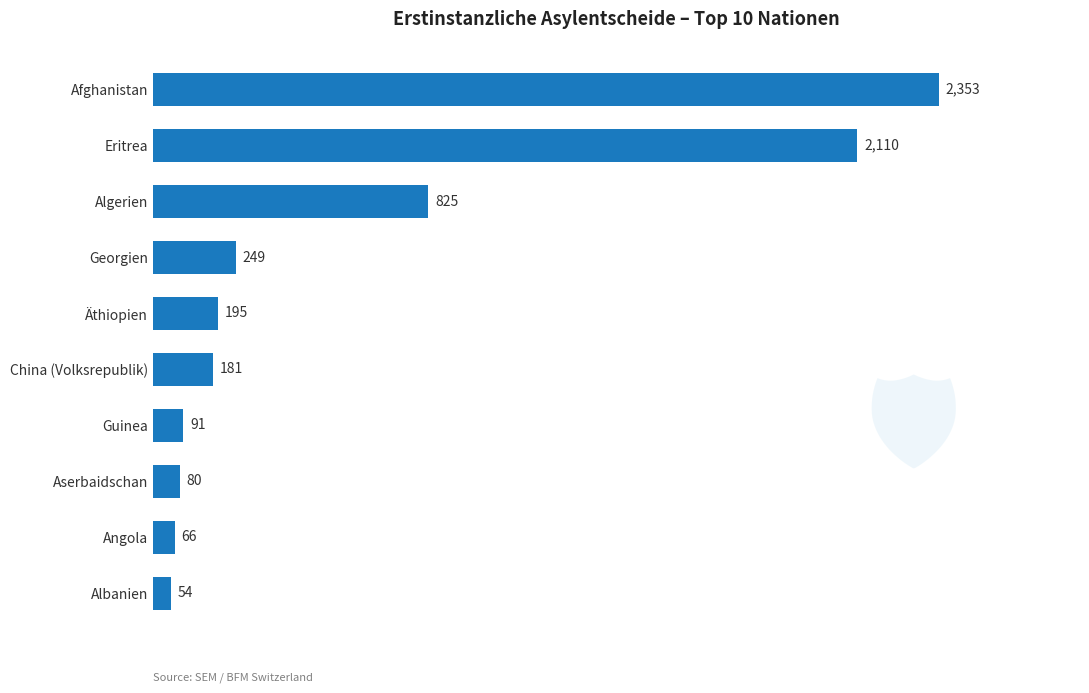

What is the average value?

620